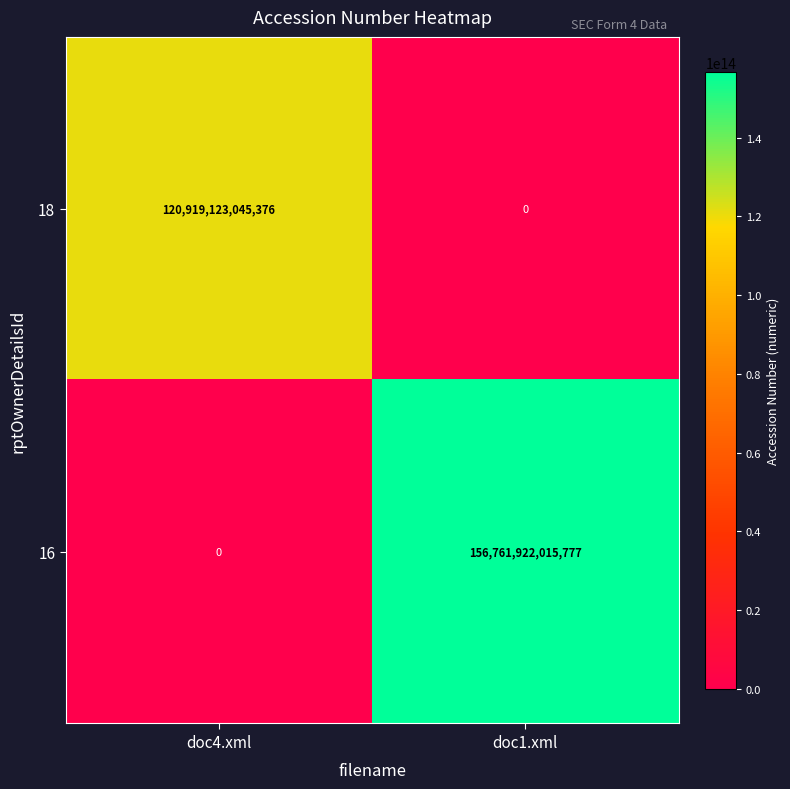

Count the number of categories in the chart.

2